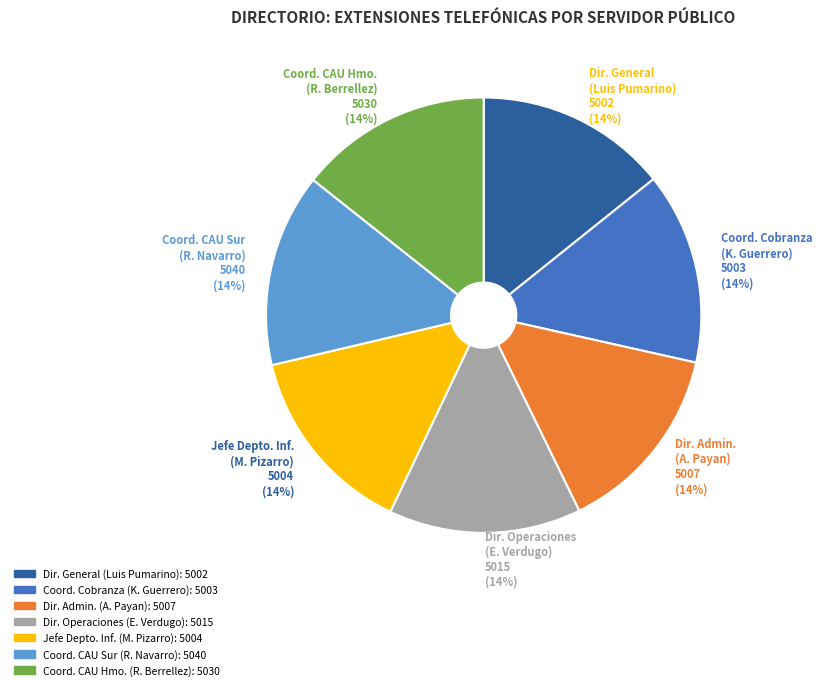

Is there a majority slice in this chart?

No